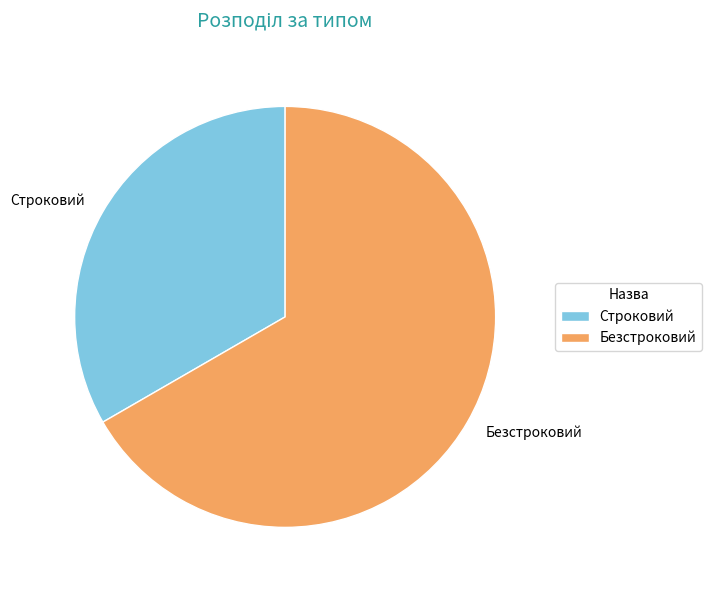

Do Строковий and Безстроковий together represent more than half of the pie?

Yes